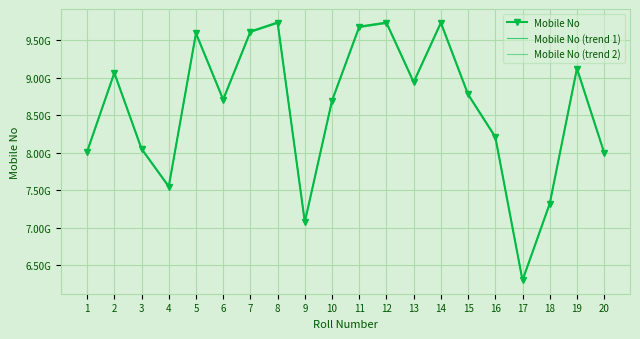

Is the value of Mobile No (trend 2) at 4 greater than the value of Mobile No (trend 1) at 2?

No